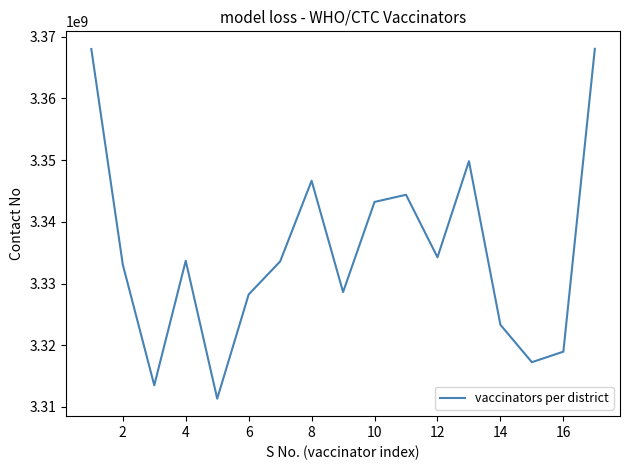

What is the greatest value displayed?

3368039942